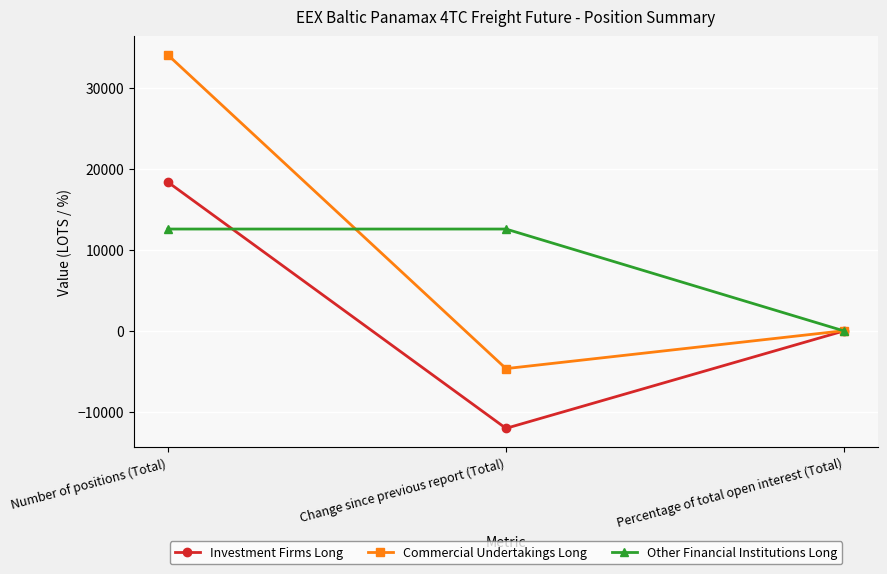

Which category has the highest value across all series?

Number of positions (Total)